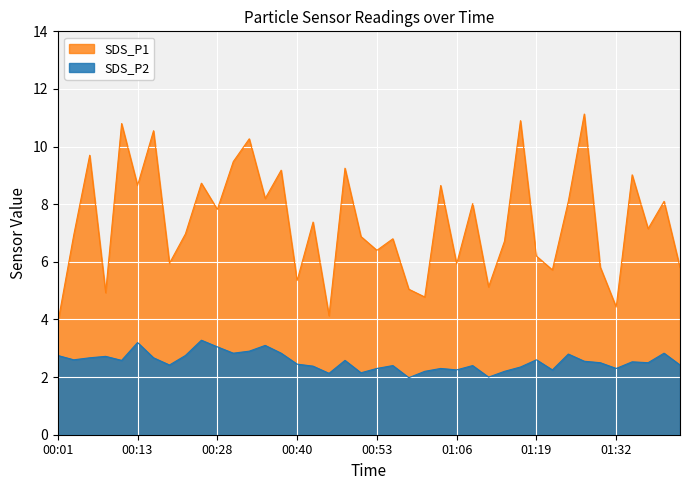

At 00:48, list the series in order from smallest to largest.

SDS_P2, SDS_P1